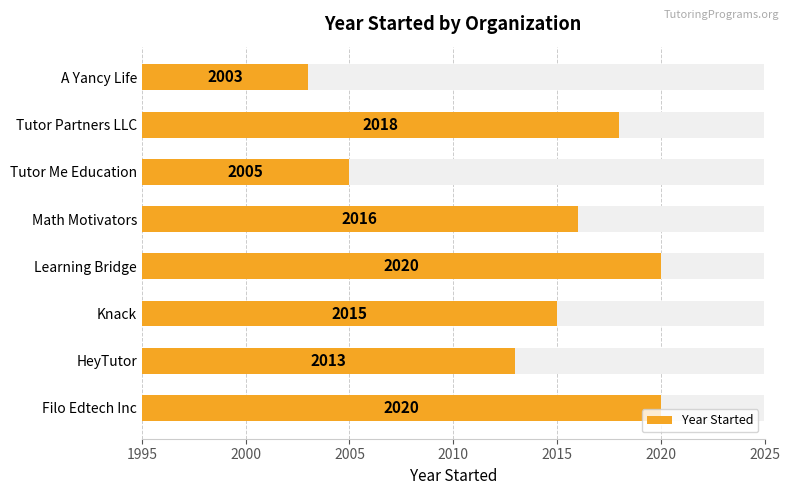

Are the bars grouped side by side (vs. stacked)?

No